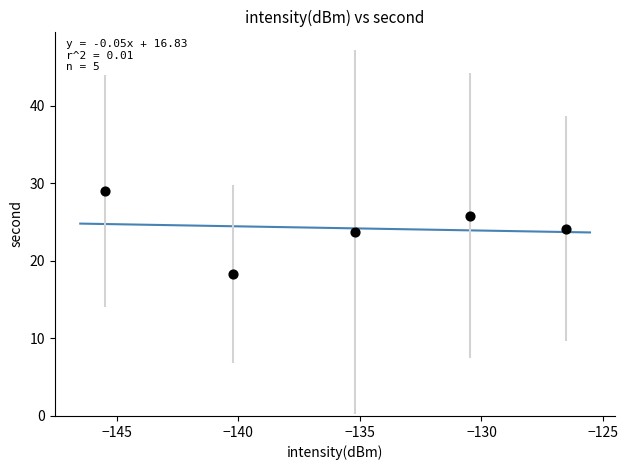

What is the average Y value?

24.2